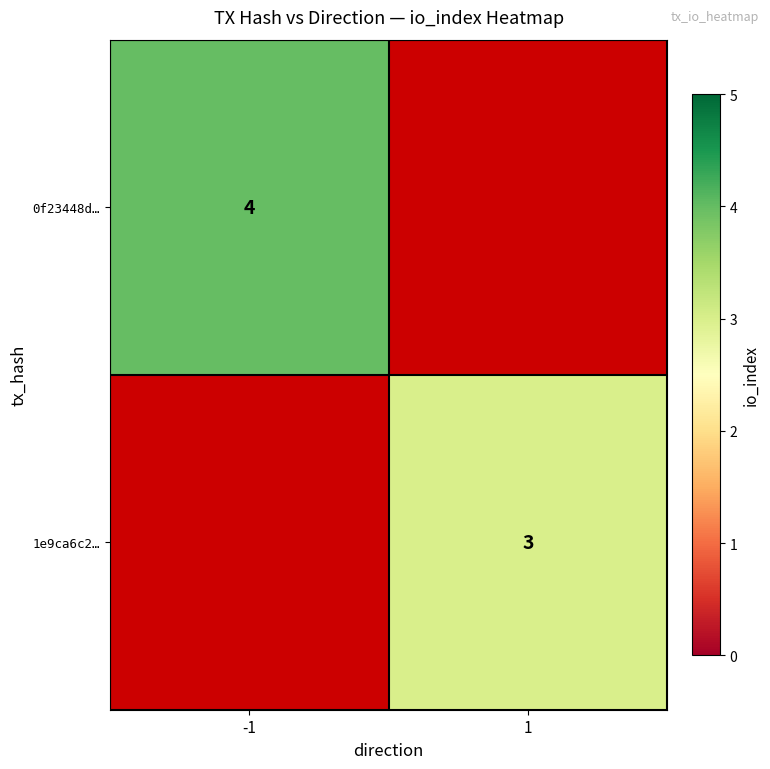

Between 1 and -1, which is larger?

-1